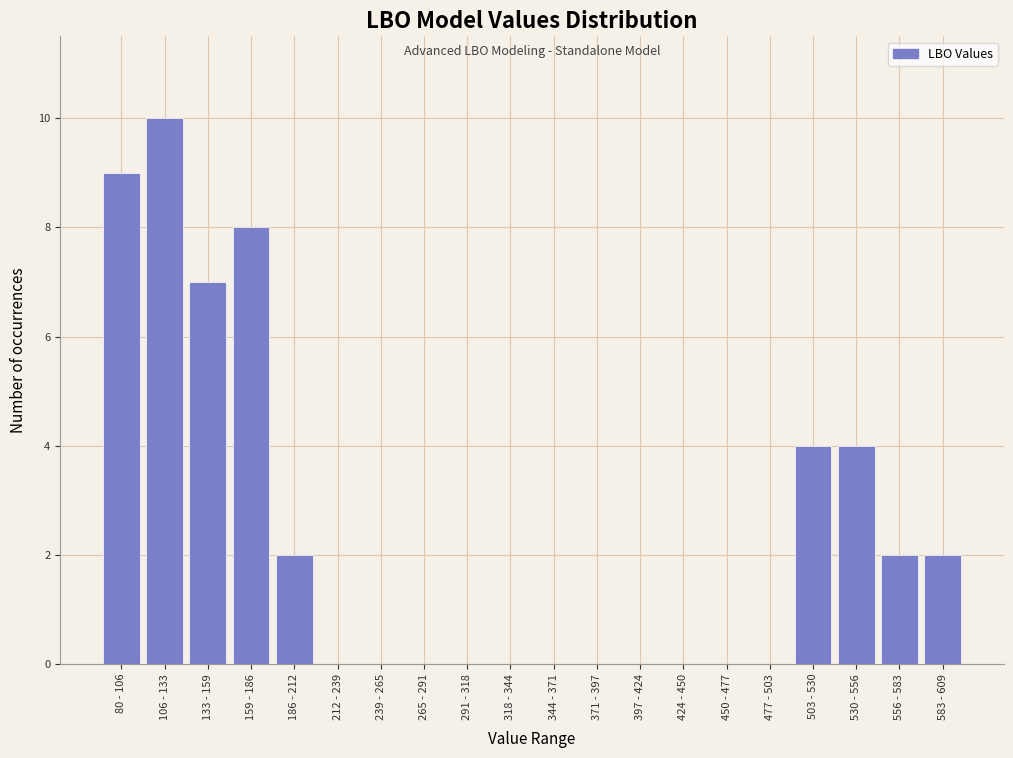

Reading right to left, what are all the values shown in this chart?

583 - 609=2	556 - 583=2	530 - 556=4	503 - 530=4	477 - 503=0	450 - 477=0	424 - 450=0	397 - 424=0	371 - 397=0	344 - 371=0	318 - 344=0	291 - 318=0	265 - 291=0	239 - 265=0	212 - 239=0	186 - 212=2	159 - 186=8	133 - 159=7	106 - 133=10	80 - 106=9